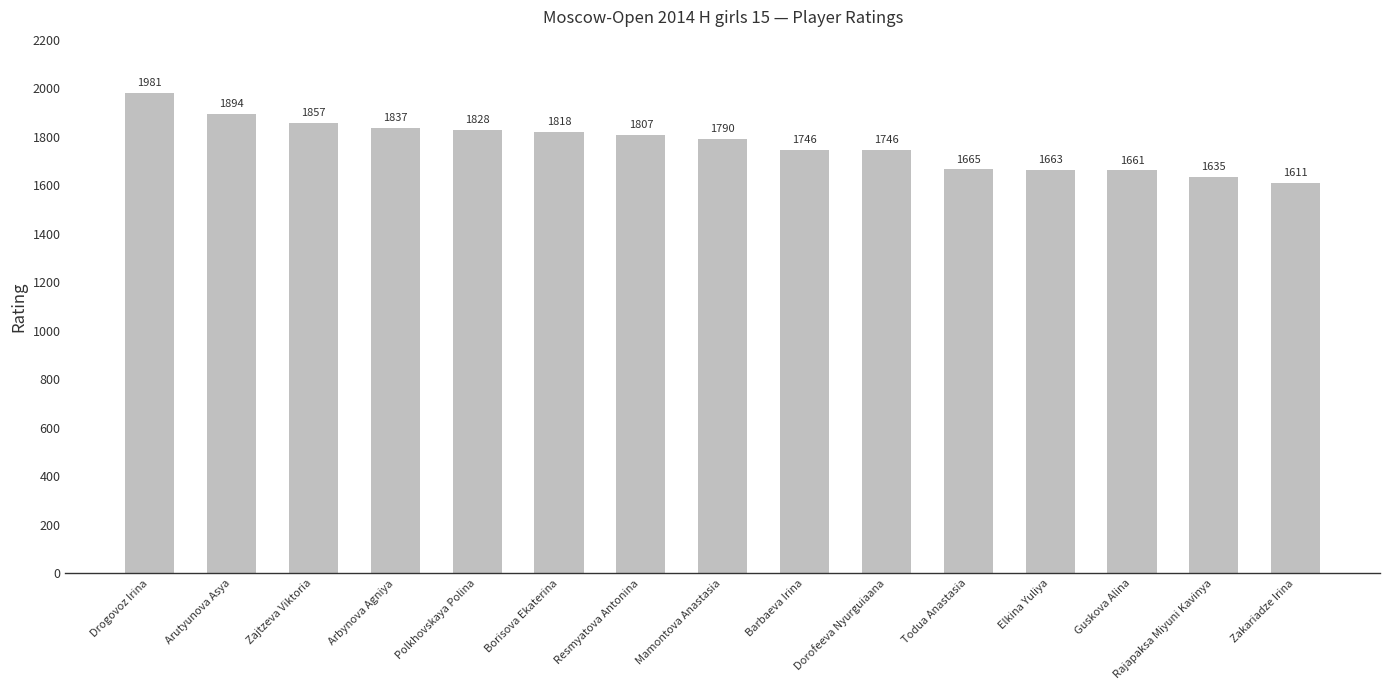

Reading right to left, extract all data points from this chart.

1611	1635	1661	1663	1665	1746	1746	1790	1807	1818	1828	1837	1857	1894	1981